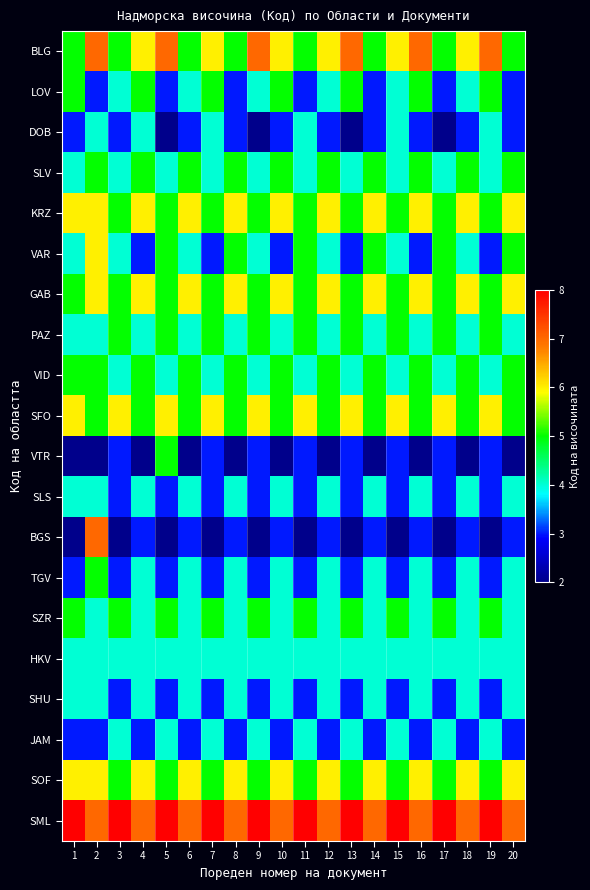

What is the difference between the highest and lowest values at 18?

5